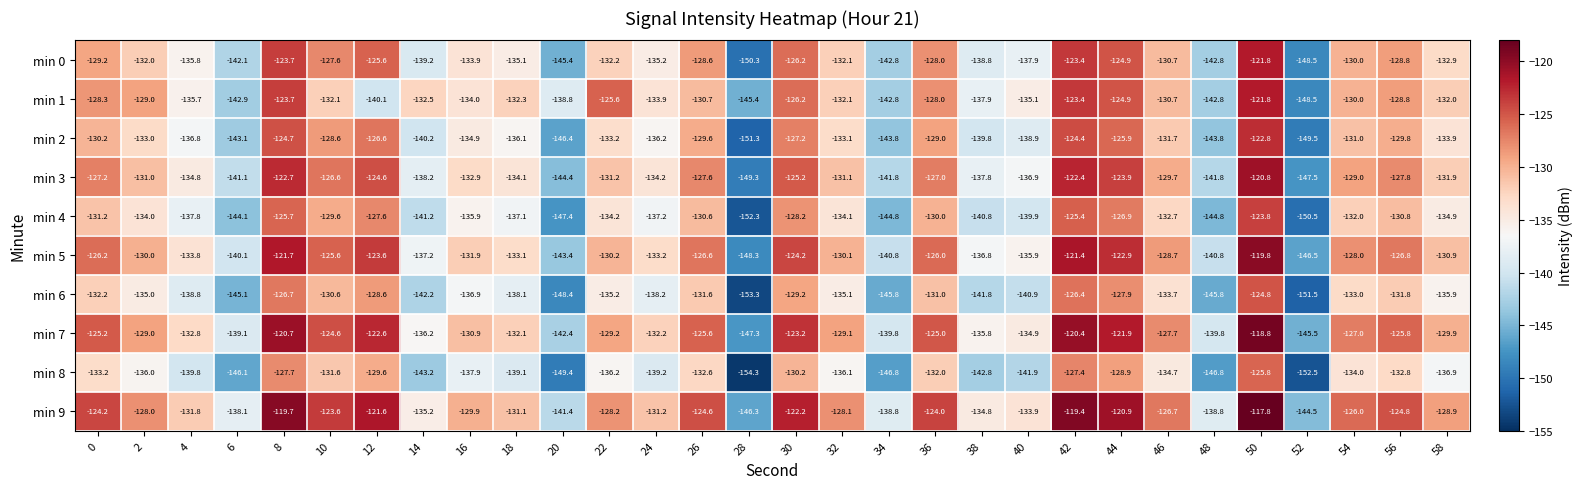

Which label corresponds to the smallest value in the chart?

28